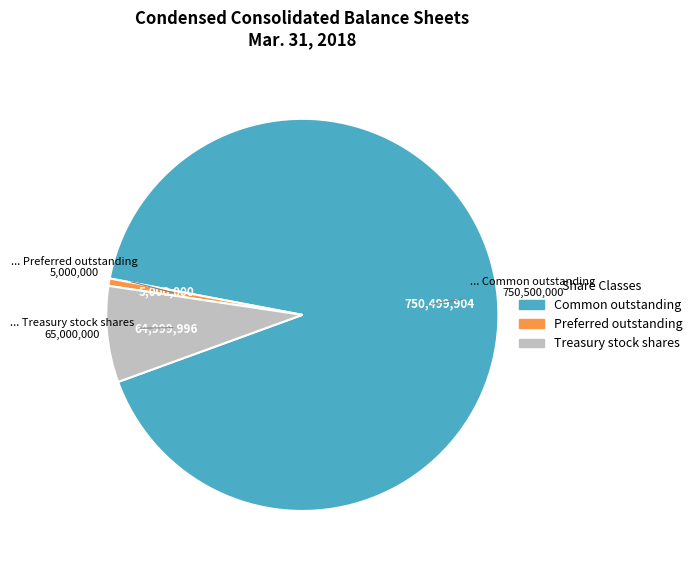

Rank the categories by value from lowest to highest.

Preferred outstanding, Treasury stock shares, Common outstanding